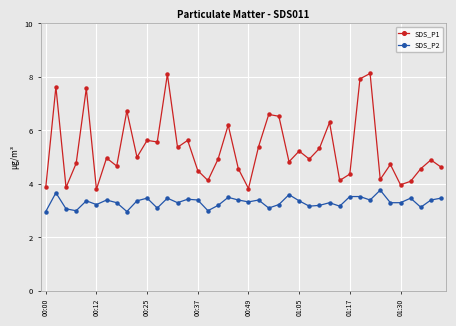

What is the minimum value shown in the chart?

3.0